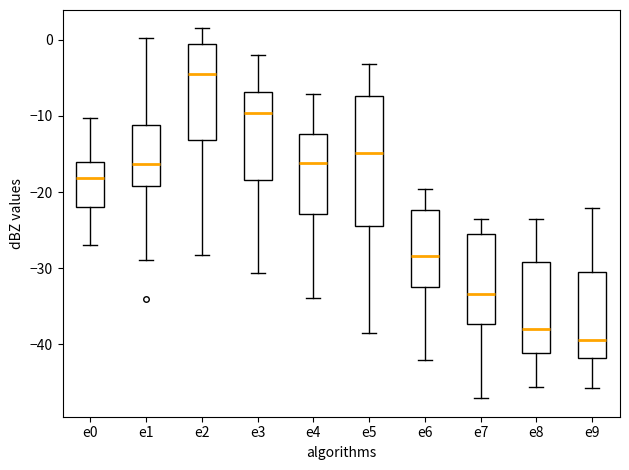

Where does the lower whisker of the box for e4 end on the y-axis? The values are not printed on the chart, so give them approximately, as read against the axis.

-34